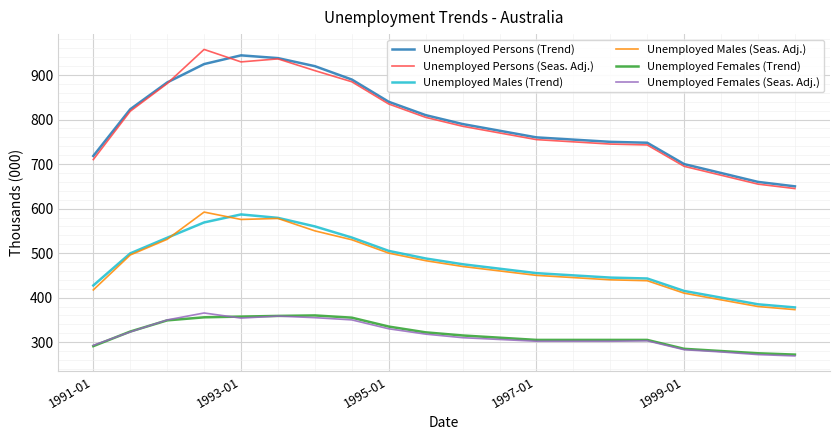

True or false: Unemployed Persons (Trend) and Unemployed Males (Trend) intersect in this chart.

False